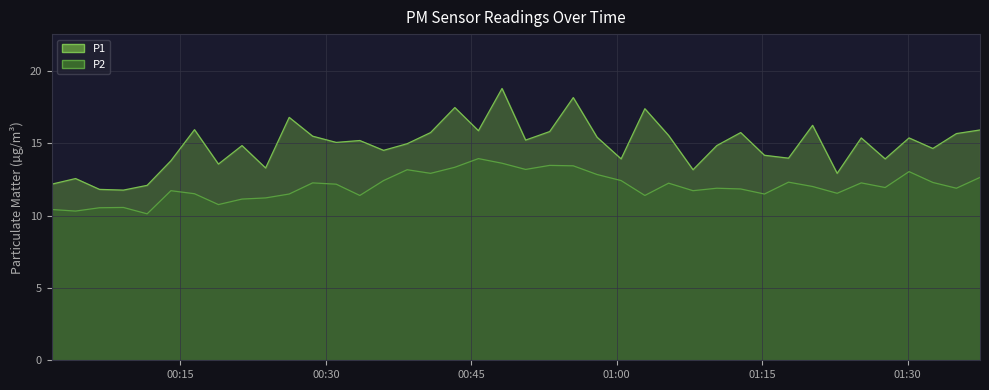

How many data points in P1 are less than 15?

19